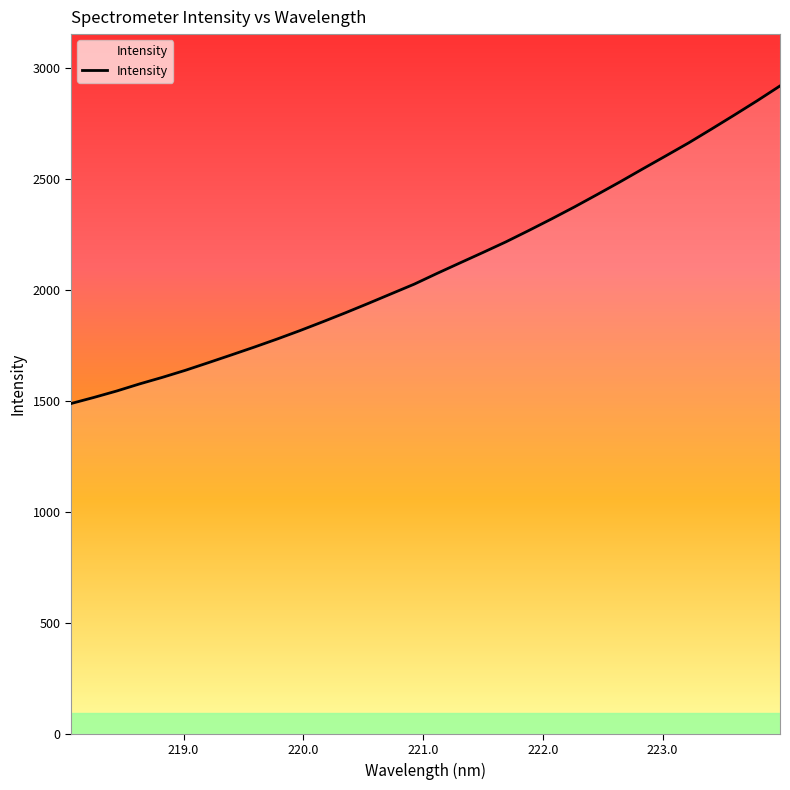

What is the maximum value shown in the chart?

2920.7